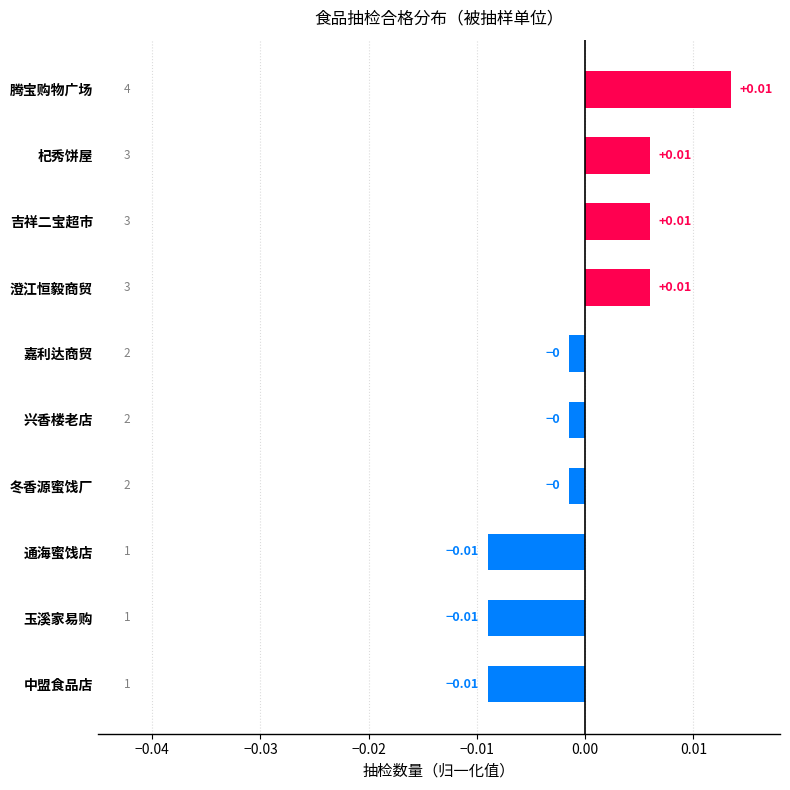

Between 澄江恒毅商贸 and 中盟食品店, which is larger?

澄江恒毅商贸